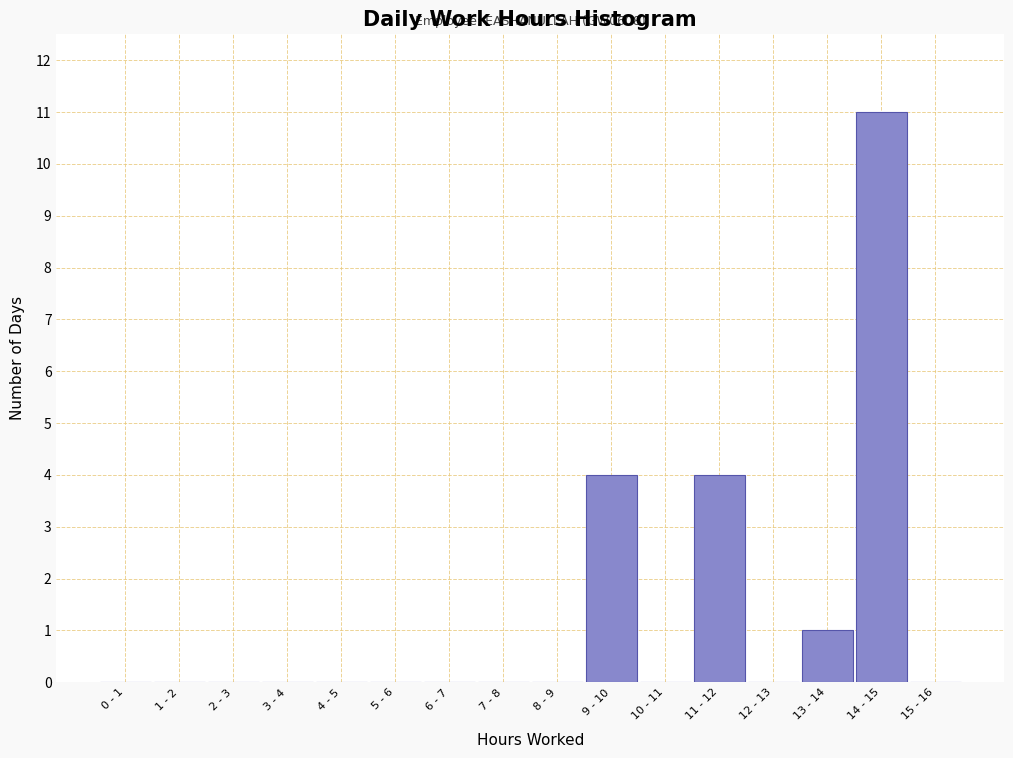

Reading left to right, transcribe all the data shown in this chart.

0 - 1=0	1 - 2=0	2 - 3=0	3 - 4=0	4 - 5=0	5 - 6=0	6 - 7=0	7 - 8=0	8 - 9=0	9 - 10=4	10 - 11=0	11 - 12=4	12 - 13=0	13 - 14=1	14 - 15=11	15 - 16=0